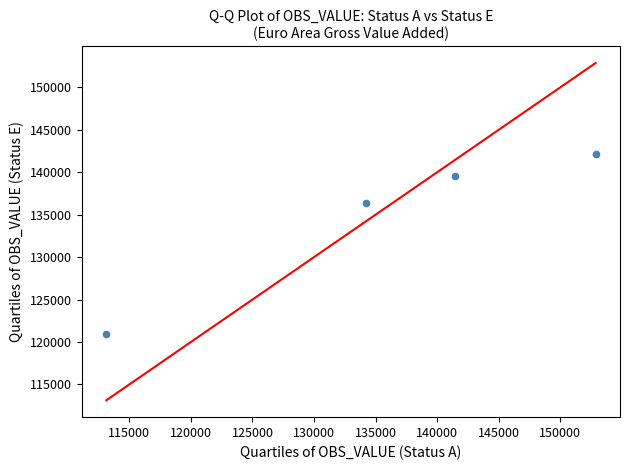

What is the range of Y values (max minus min)?

21183.7